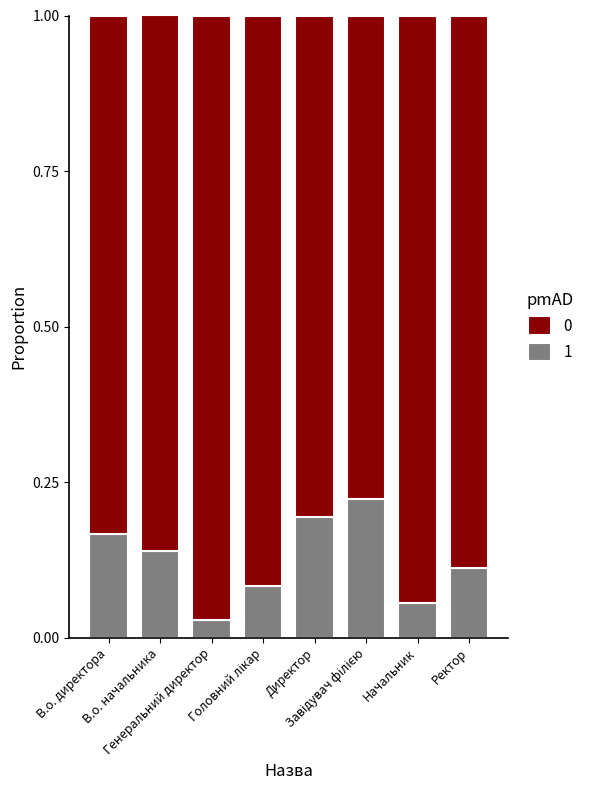

What position from the left is Директор?

5